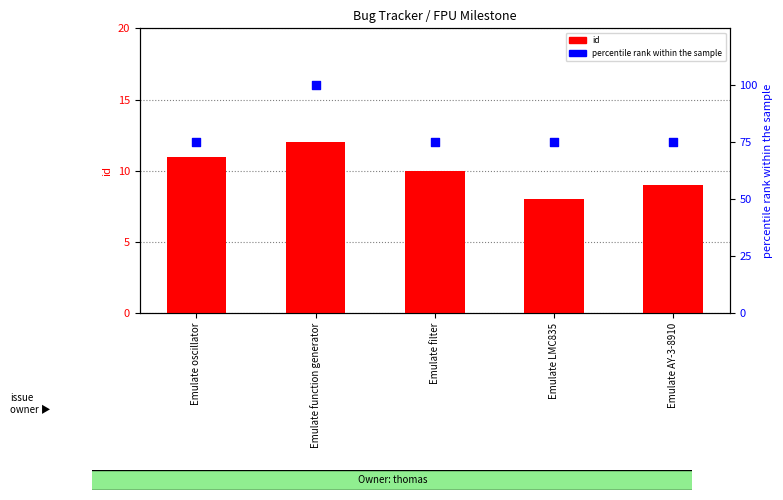

Which series reaches the minimum Y coordinate?

id